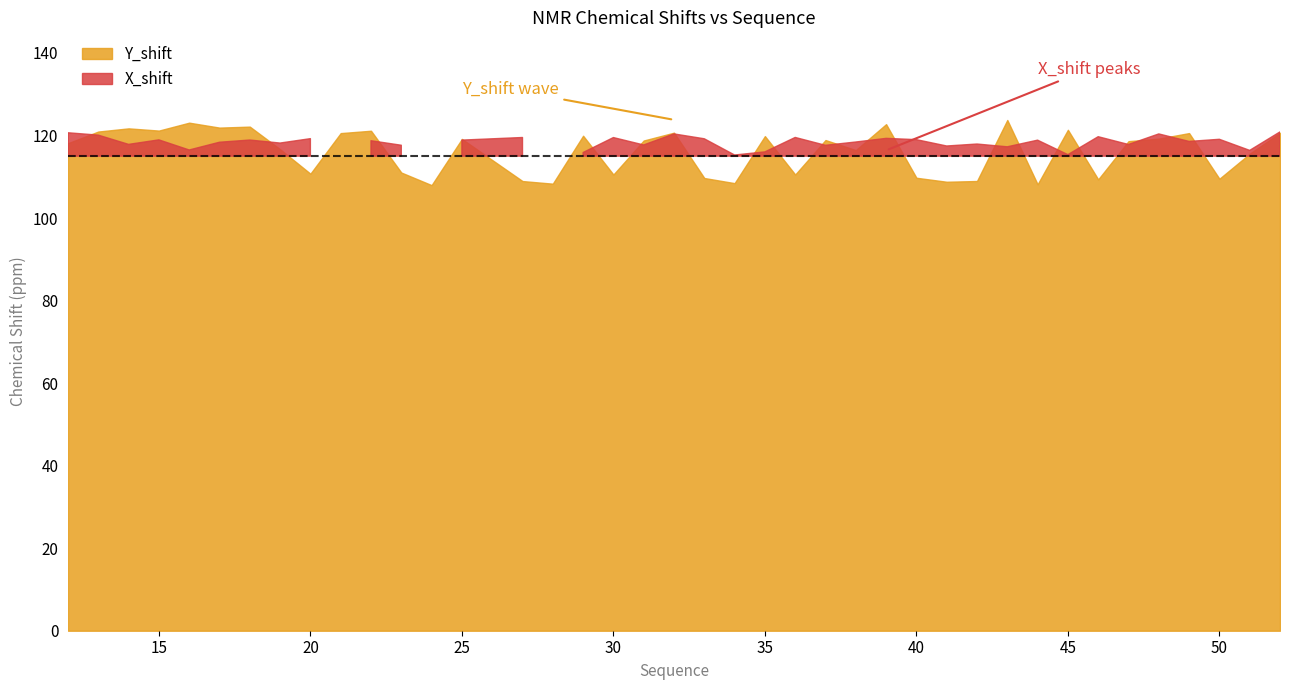

True or false: X_shift and Y_shift intersect in this chart.

False